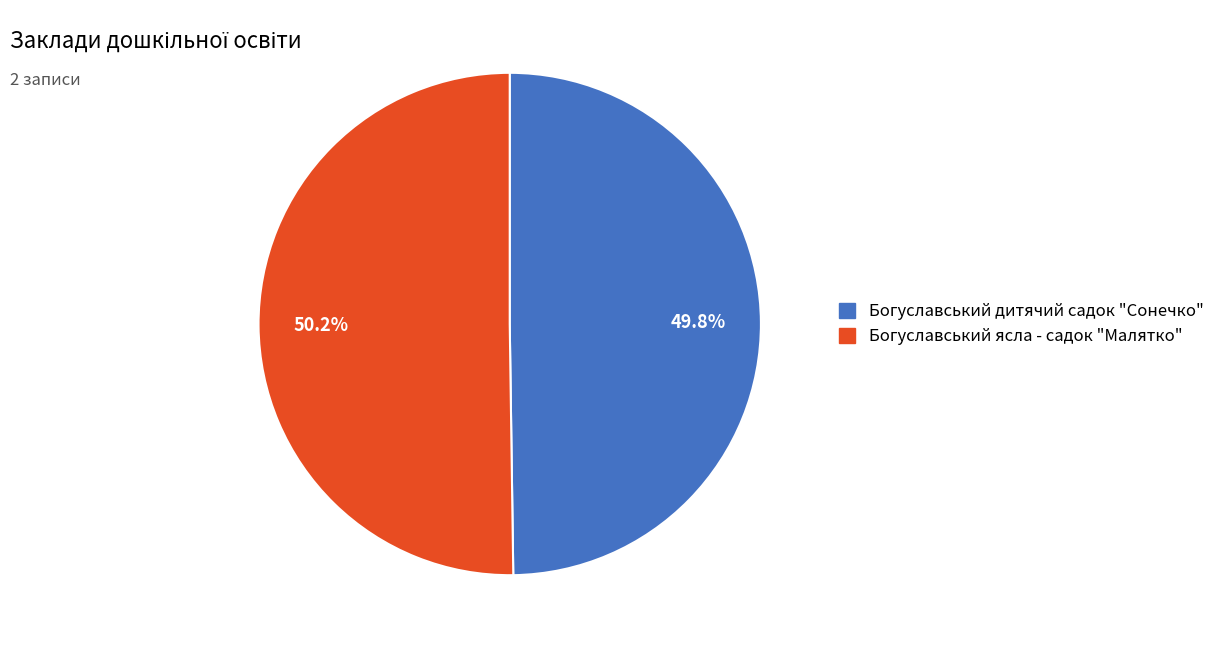

Count the number of slices in the pie.

2